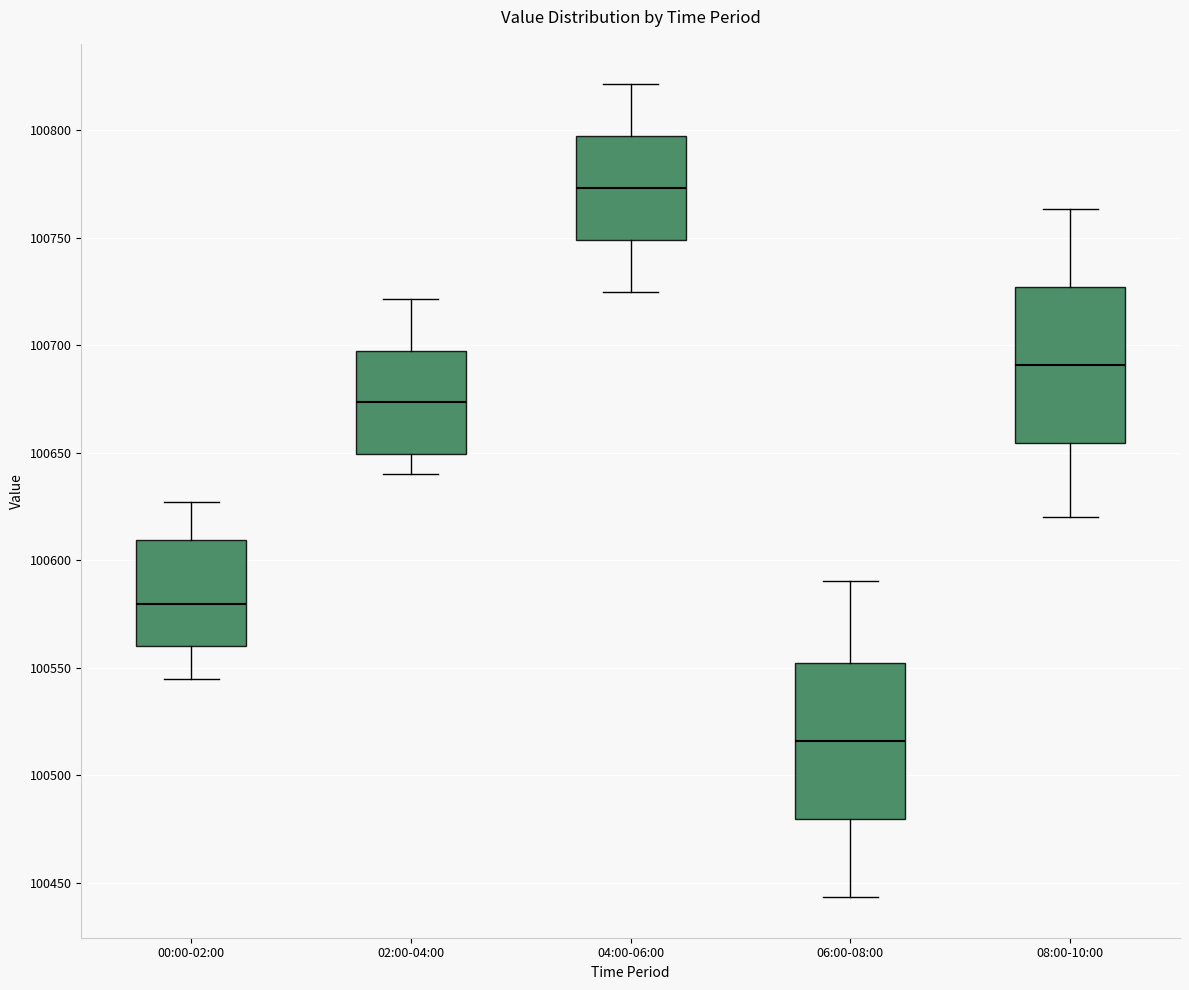

Reading left to right, transcribe this box plot: for each box, give where its median line is, the range the box spans, and where its two whiskers end, as read against the y-axis. The values are not printed on the chart, so give them approximately, as read against the axis.

00:00-02:00: median 100580, box 100560 to 100610, whiskers 100545 to 100625
02:00-04:00: median 100675, box 100650 to 100695, whiskers 100640 to 100720
04:00-06:00: median 100775, box 100750 to 100795, whiskers 100725 to 100820
06:00-08:00: median 100515, box 100480 to 100550, whiskers 100445 to 100590
08:00-10:00: median 100690, box 100655 to 100725, whiskers 100620 to 100765